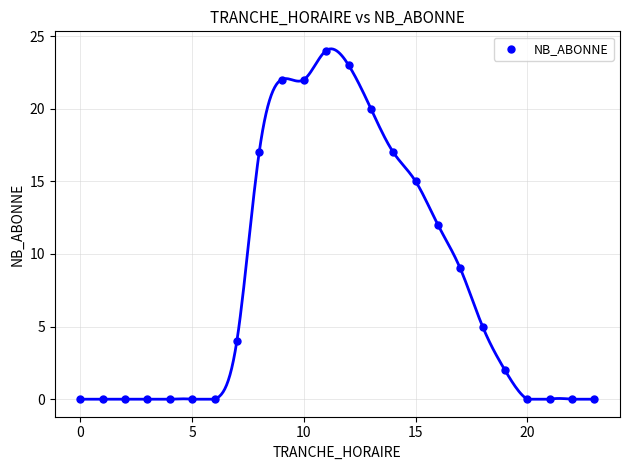

What is the range of X values (max minus min)?

23